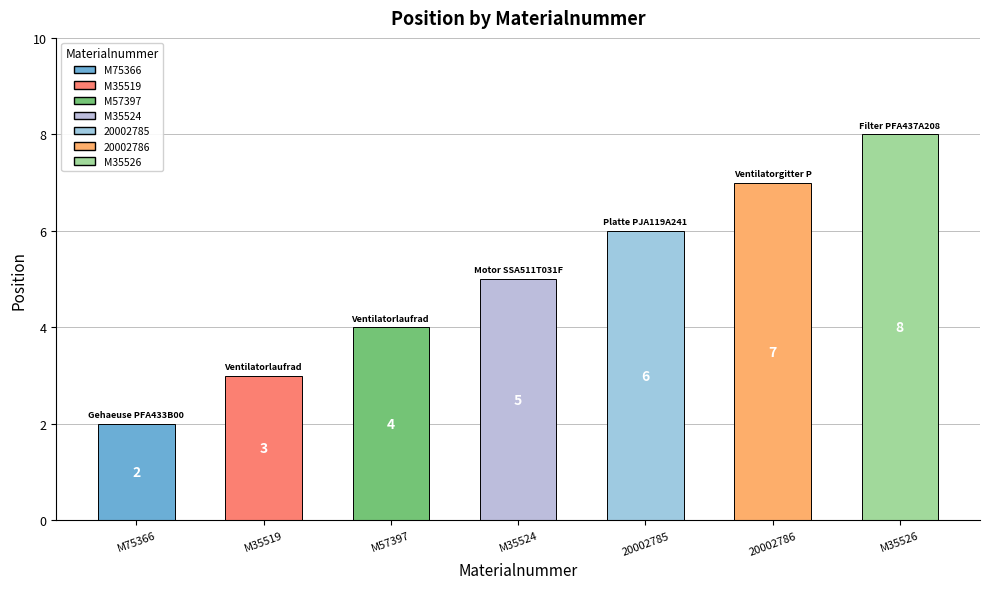

The chart shows a value of 2 at 20002786. True or false?

False